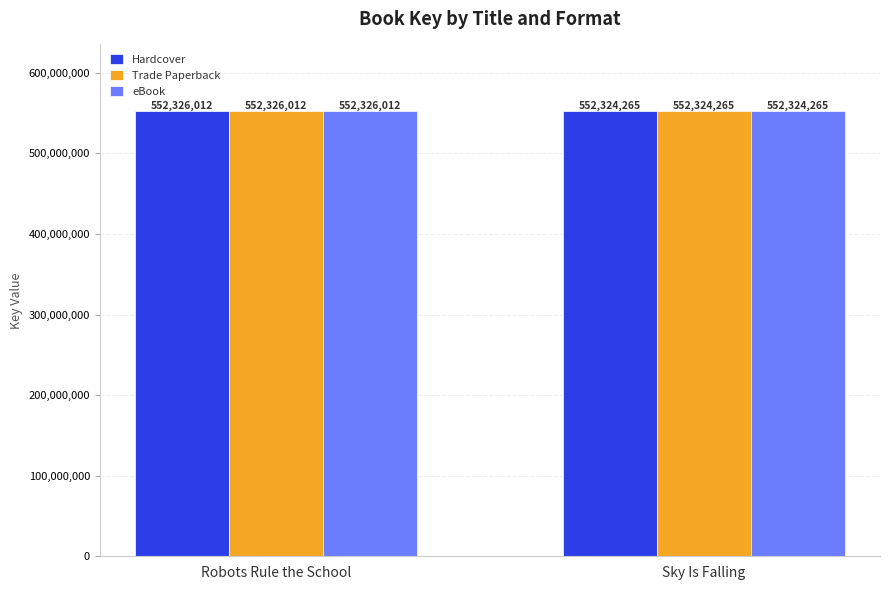

At which category is the sum across all series the highest?

Robots Rule the School